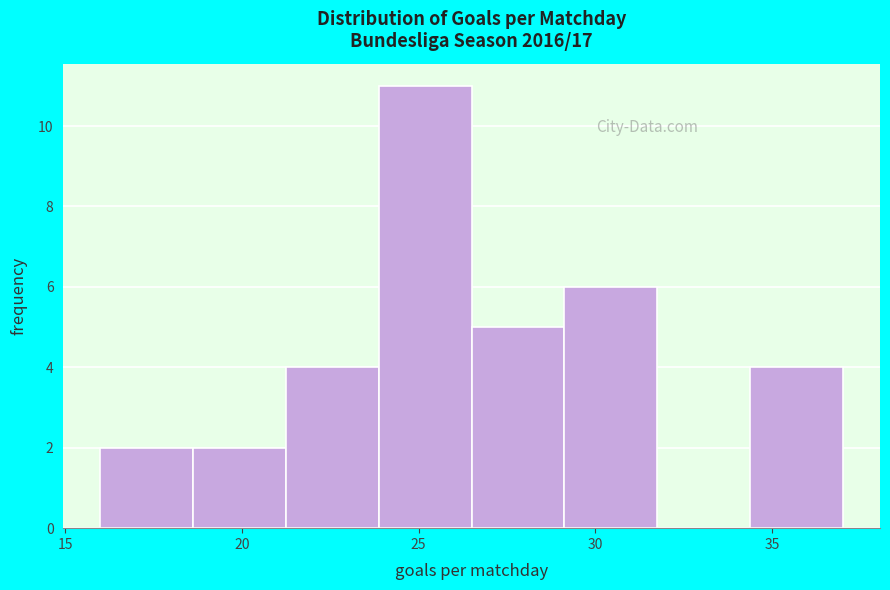

Reading left to right, list every bar in this chart as the range it spans on the x-axis followed by its height. Neither the bar edges nor the heights are printed on the chart, so give them approximately, as read against the axes.

16.0 to 18.5: 2
18.5 to 21.5: 2
21.5 to 24.0: 4
24.0 to 26.5: 11
26.5 to 29.0: 5
29.0 to 32.0: 6
32.0 to 34.5: 0
34.5 to 37.0: 4